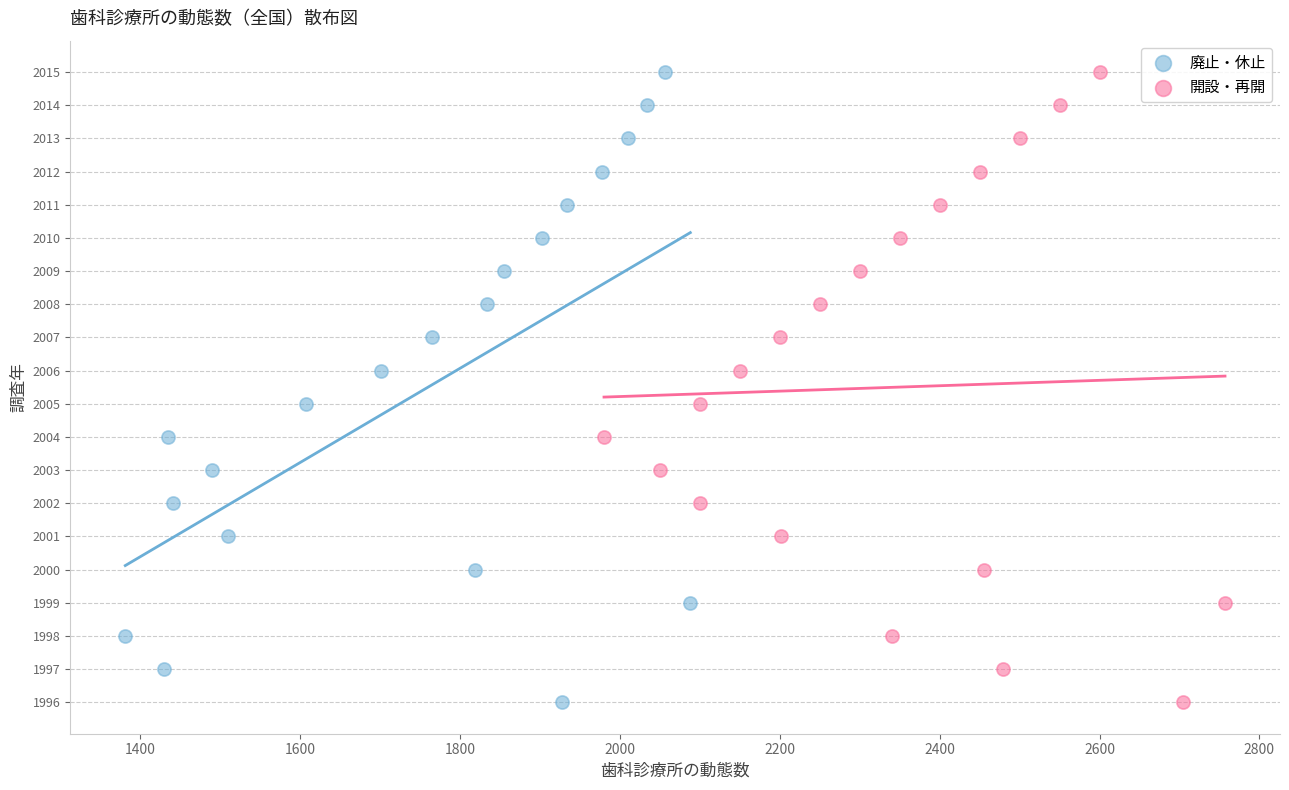

What are all the series names shown in the legend?

廃止・休止, 開設・再開